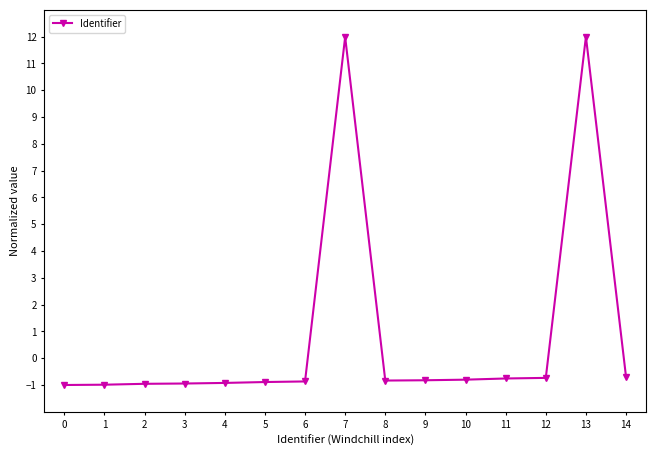

Does the chart have visible grid lines?

No